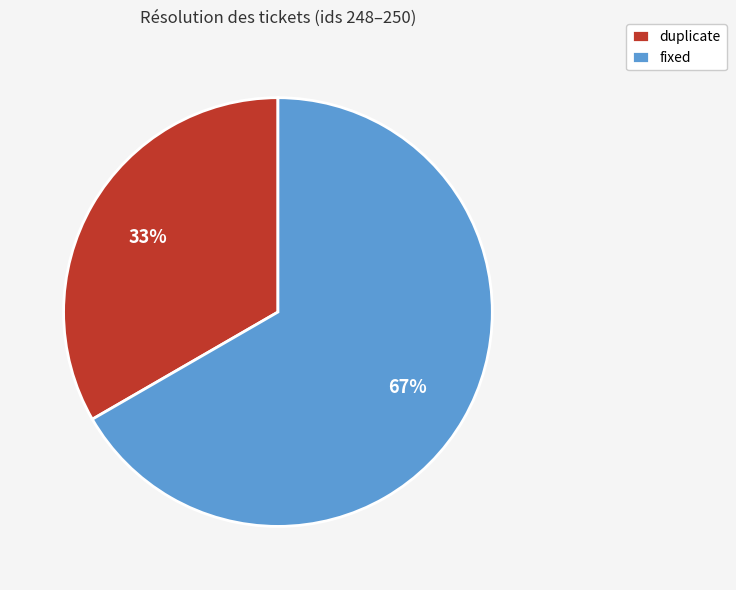

Approximately how many times larger is the value at duplicate compared to fixed?

0.5